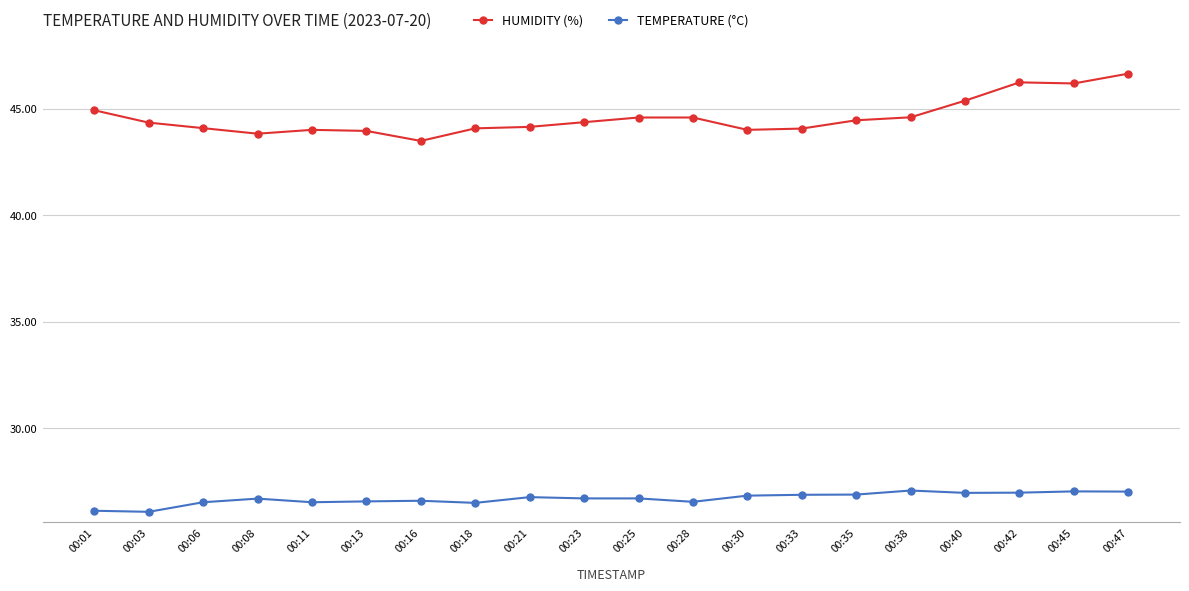

At which category is the sum across all series the highest?

00:47